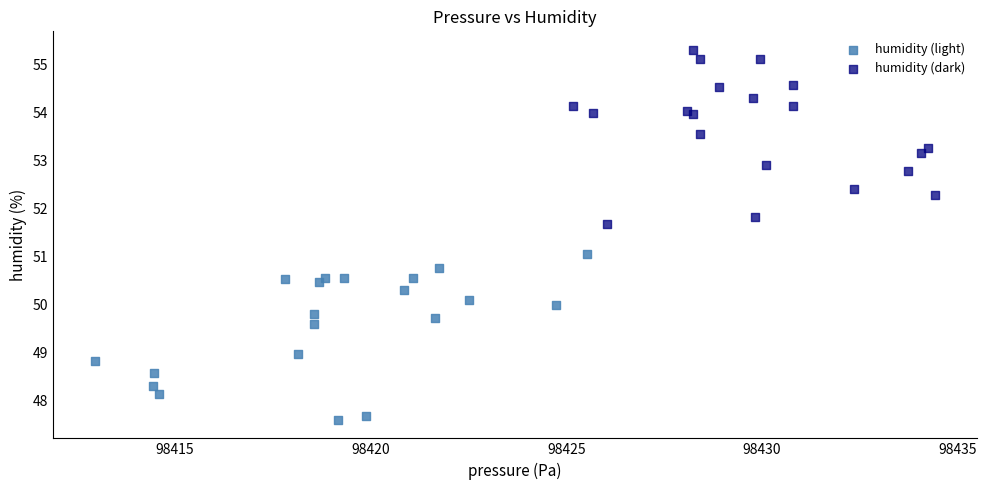

Which series contains the highest Y value?

humidity (dark)